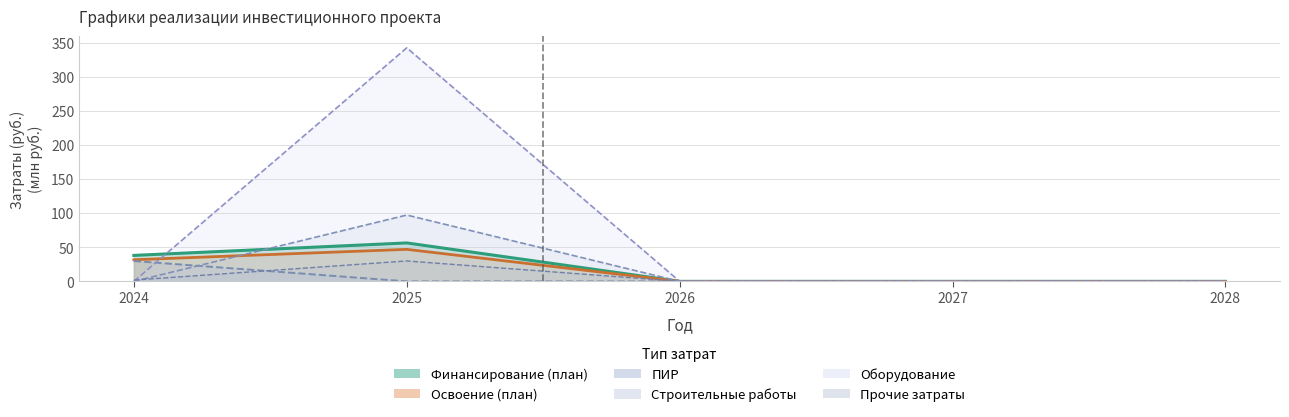

Reading left to right, what are all the values shown in this chart?

Финансирование (план): 31.8	47.0	0.0	0.0	0.0
Освоение (план): 38.1	56.4	0.0	0.0	0.0
ПИР: 29.9	0.0	0.0	0.0	0.0
Строительные работы: 0.0	97.4	0.0	0.0	0.0
Оборудование: 0.0	342.8	0.0	0.0	0.0
Прочие затраты: 1.9	30.0	0.0	0.0	0.0